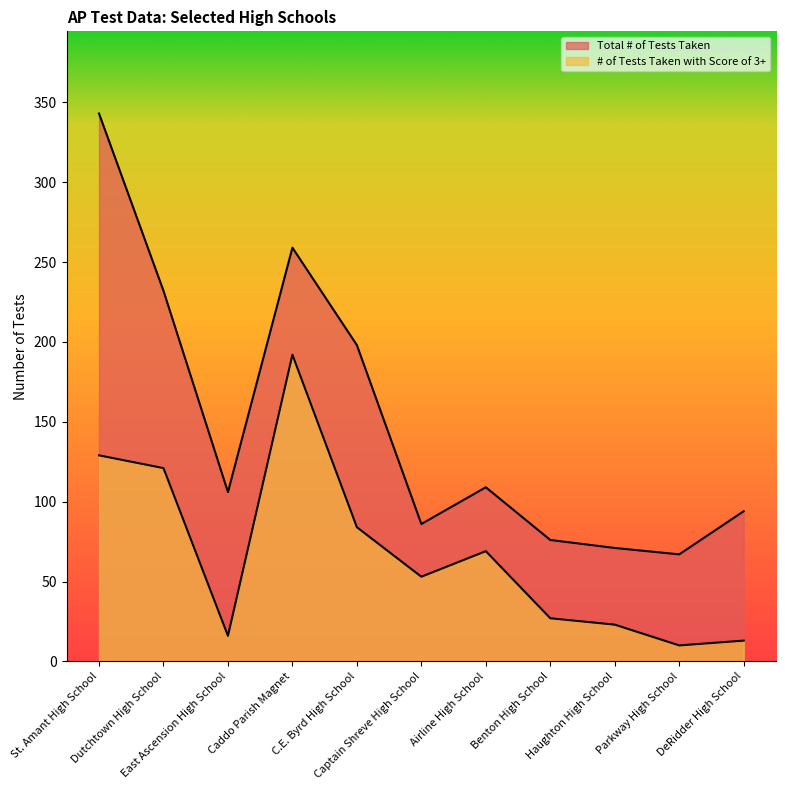

True or false: # of Tests Taken with Score of 3+ has a value of 45 at St. Amant High School.

False